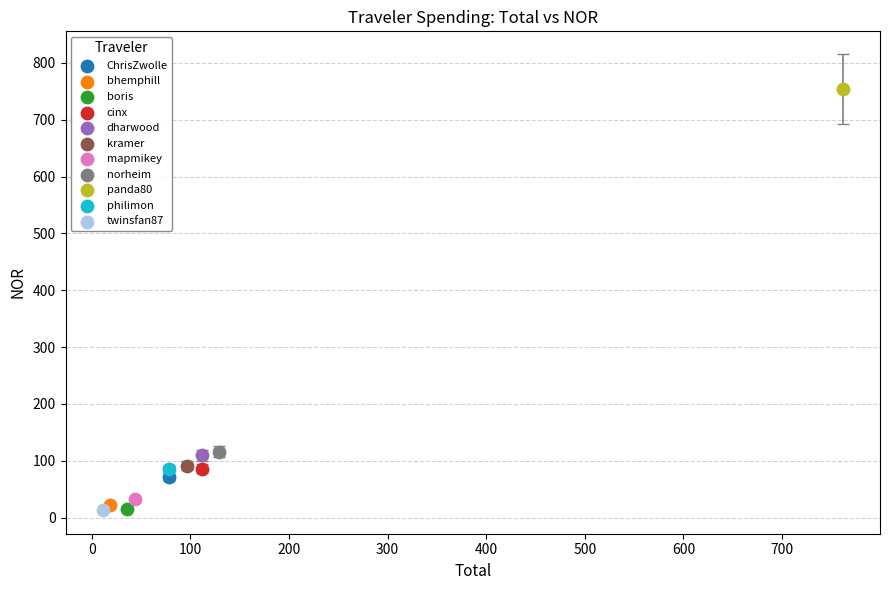

Which series reaches the maximum Y coordinate?

panda80